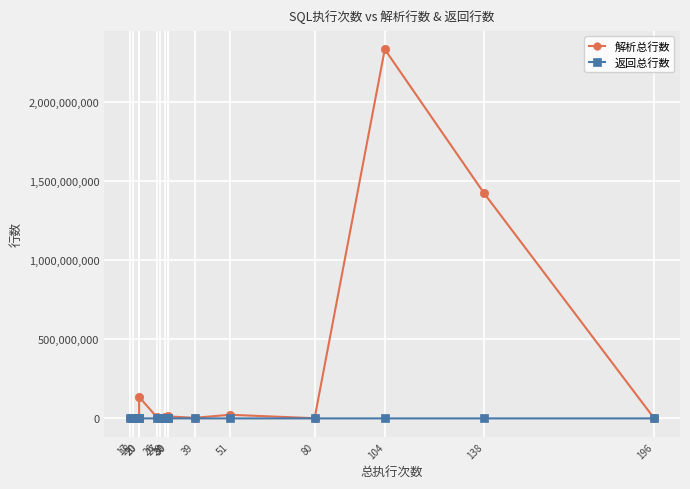

Which category has the lowest value across all series?

30